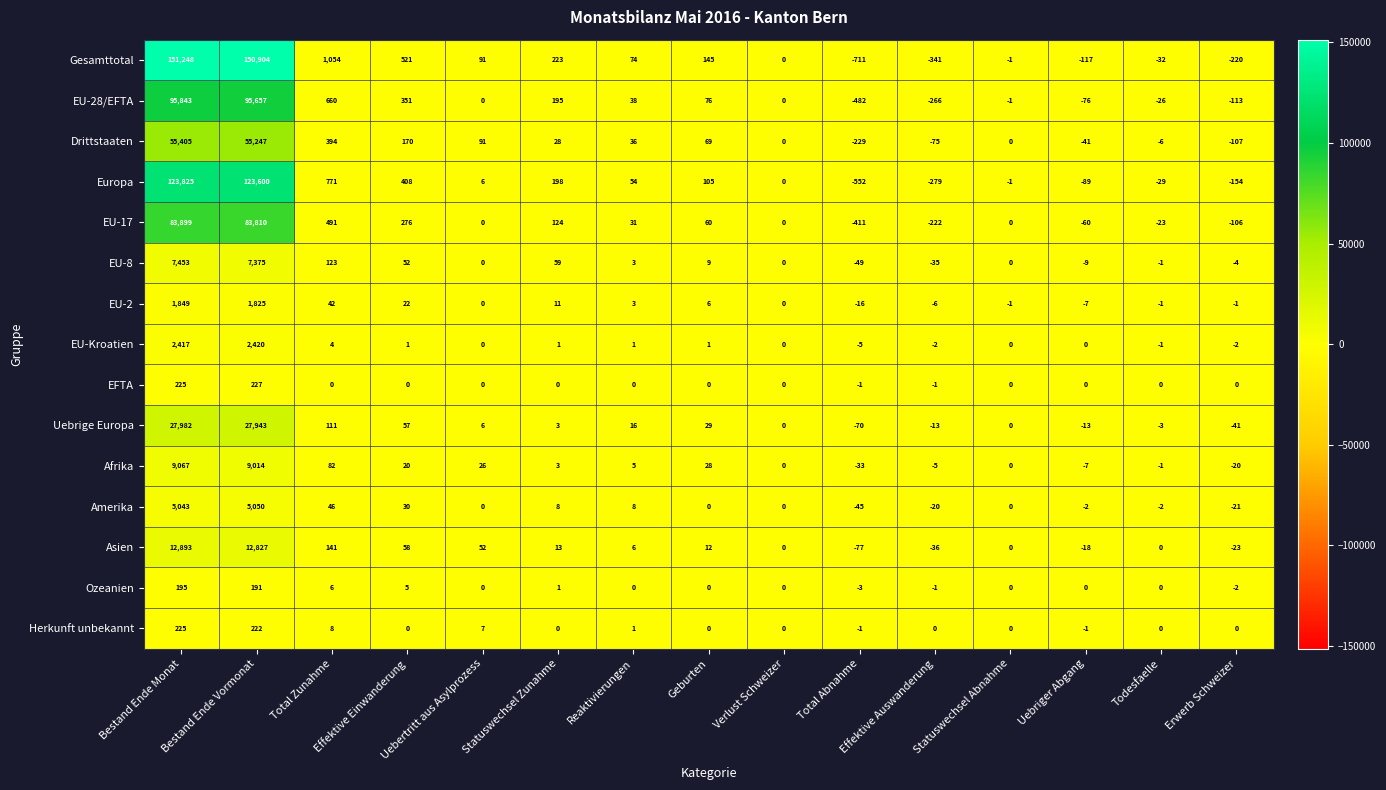

Rank the series by their maximum value, from lowest to highest.

Ozeanien, Herkunft unbekannt, EFTA, EU-2, EU-Kroatien, Amerika, EU-8, Afrika, Asien, Uebrige Europa, Drittstaaten, EU-17, EU-28/EFTA, Europa, Gesamttotal